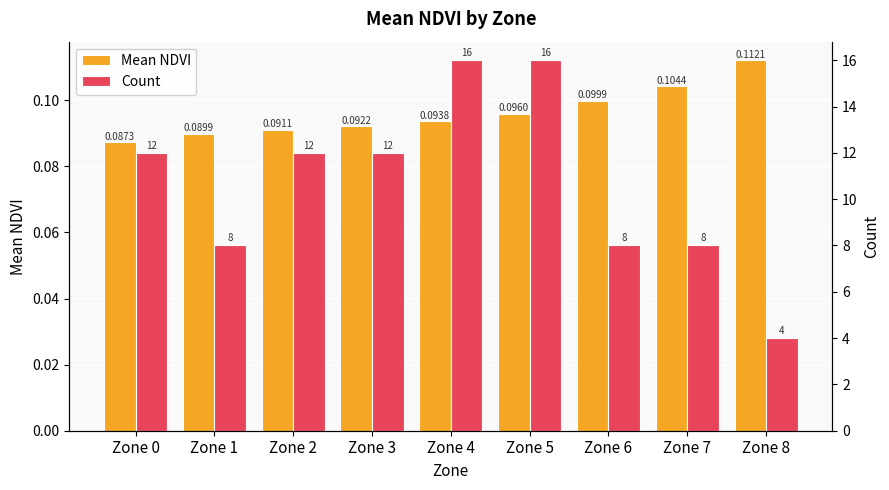

Reading left to right, extract all data points from this chart.

Mean NDVI: Zone 0=0.1	Zone 1=0.1	Zone 2=0.1	Zone 3=0.1	Zone 4=0.1	Zone 5=0.1	Zone 6=0.1	Zone 7=0.1	Zone 8=0.1
Count: Zone 0=12.0	Zone 1=8.0	Zone 2=12.0	Zone 3=12.0	Zone 4=16.0	Zone 5=16.0	Zone 6=8.0	Zone 7=8.0	Zone 8=4.0